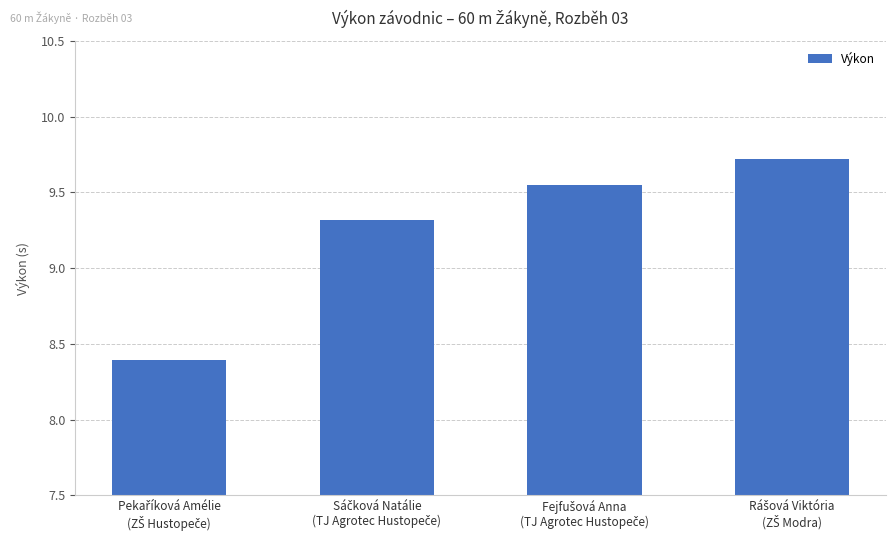

What is the minimum value shown in the chart?

8.4